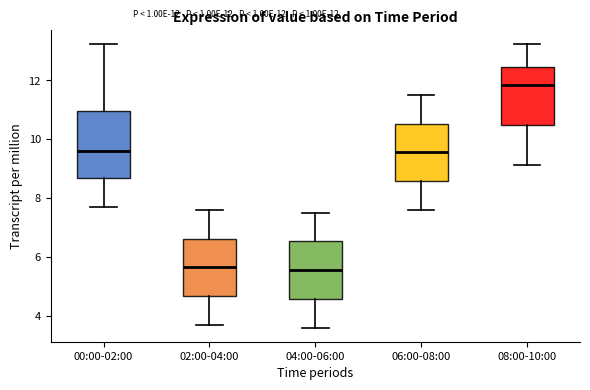

Which box is the tallest, from its lower edge to its upper edge?

00:00-02:00